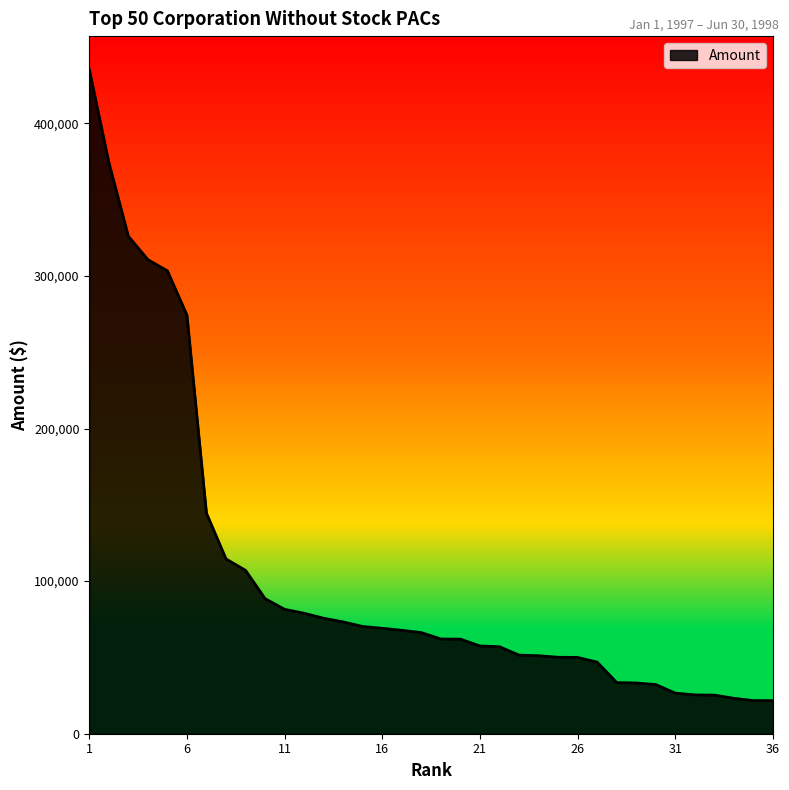

What is the difference between the second highest and minimum values?

352817